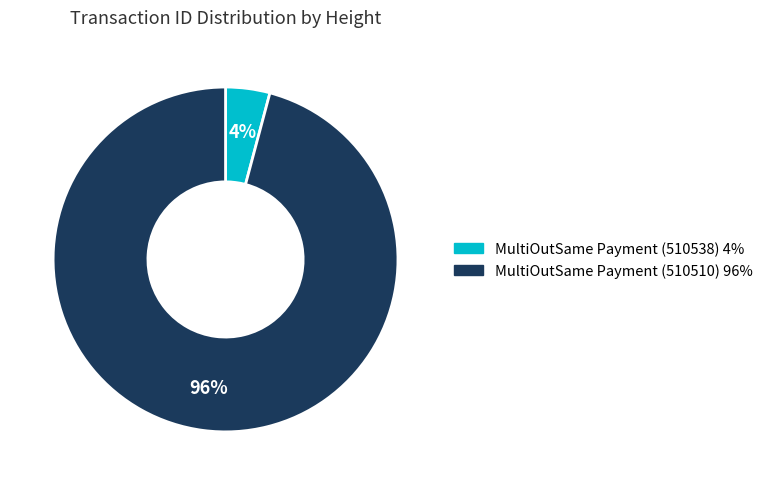

Combined, do MultiOutSame Payment (510538) and MultiOutSame Payment (510510) account for over 50%?

Yes